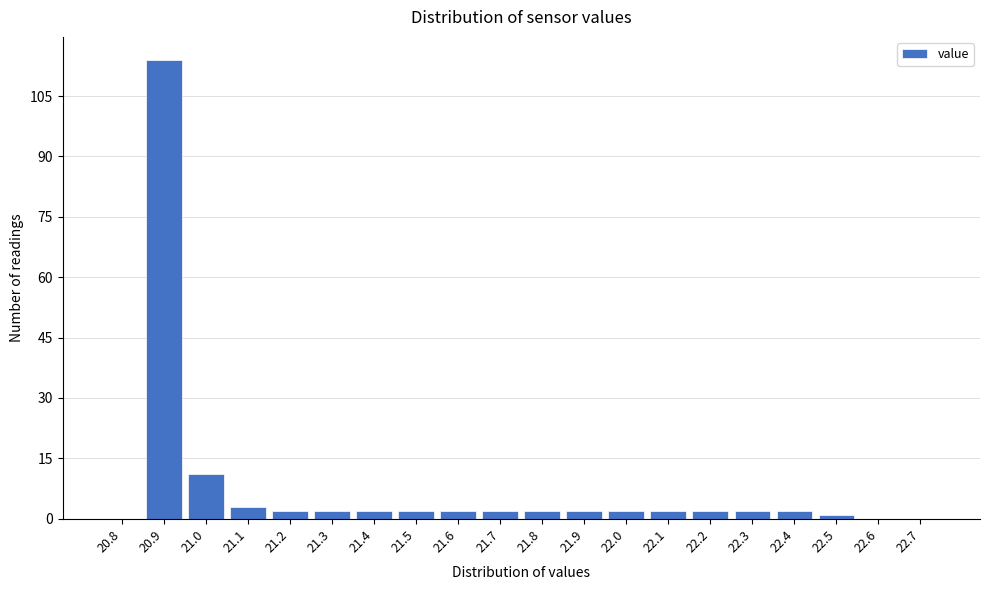

Reading left to right, what are all the values shown in this chart?

20.8=0	20.9=114	21.0=11	21.1=3	21.2=2	21.3=2	21.4=2	21.5=2	21.6=2	21.7=2	21.8=2	21.9=2	22.0=2	22.1=2	22.2=2	22.3=2	22.4=2	22.5=1	22.6=0	22.7=0